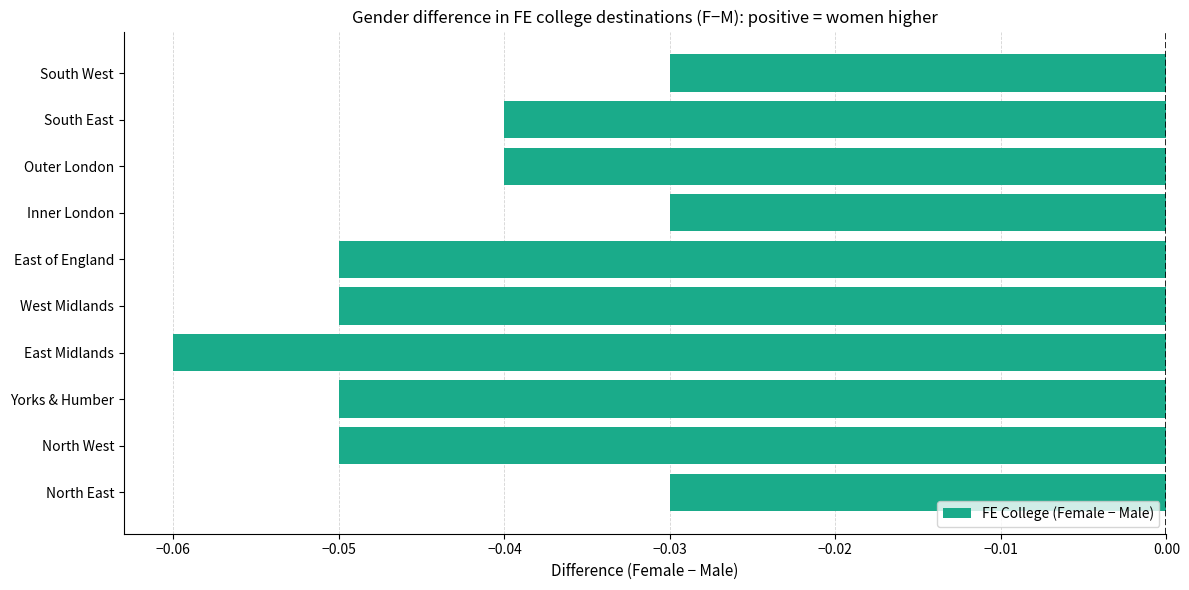

Which category has the lowest value across all series?

East Midlands